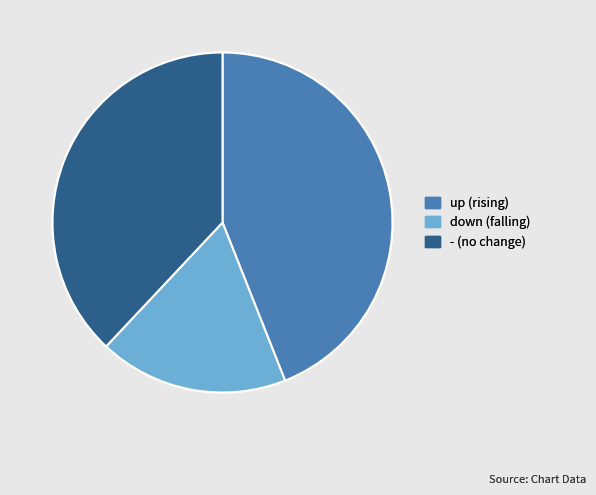

Does down represent more than half of the total?

No